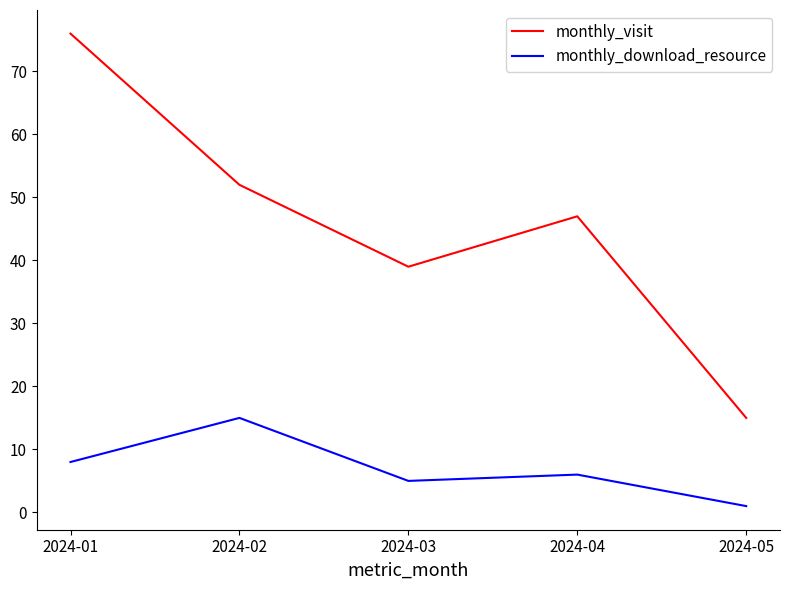

At 2024-05, list the series in order from smallest to largest.

monthly_download_resource, monthly_visit